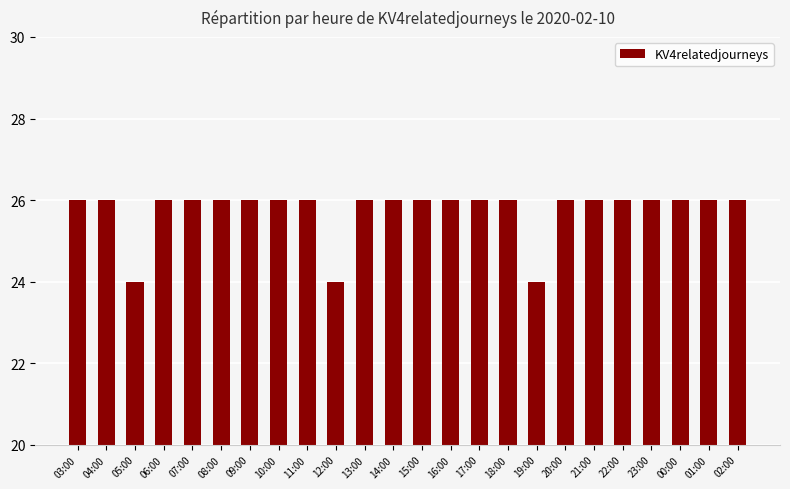

Reading right to left, what are all the values shown in this chart?

02:00=26	01:00=26	00:00=26	23:00=26	22:00=26	21:00=26	20:00=26	19:00=24	18:00=26	17:00=26	16:00=26	15:00=26	14:00=26	13:00=26	12:00=24	11:00=26	10:00=26	09:00=26	08:00=26	07:00=26	06:00=26	05:00=24	04:00=26	03:00=26